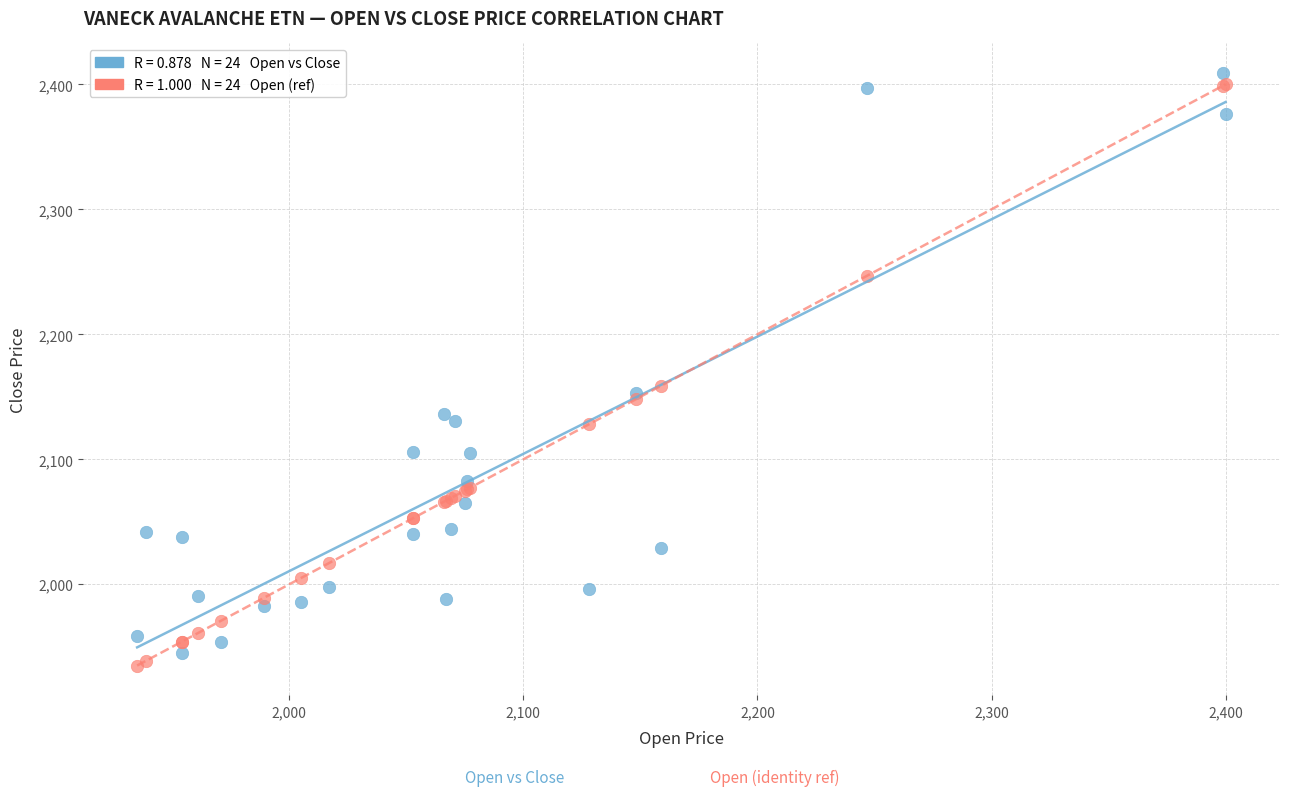

Across all series, what Y value is closest to 2172?

2159